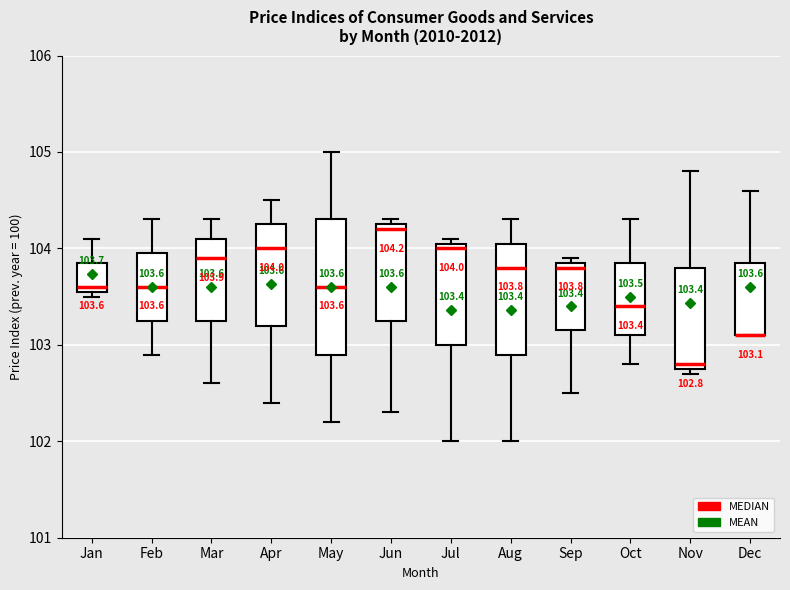

Comparing the boxes themselves (not the whiskers), which one is the tallest?

May